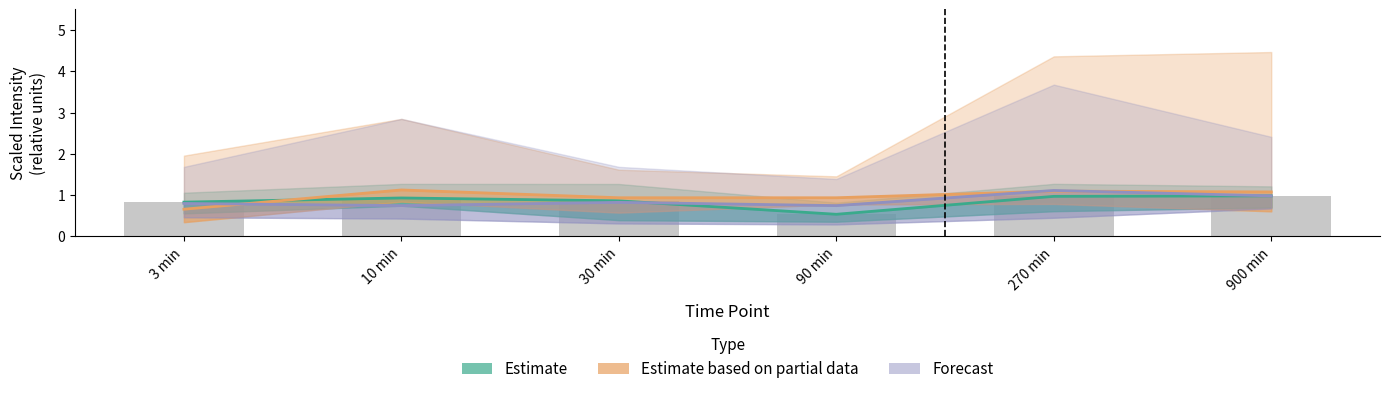

Reading right to left, transcribe all the data shown in this chart.

Estimate (CTL): 1.0	1.0	0.5	0.9	0.9	0.8
Estimate based on partial data (D-Ala): 1.1	1.1	0.9	0.9	1.1	0.7
Forecast (H2O2): 1.0	1.1	0.7	0.8	0.7	0.8